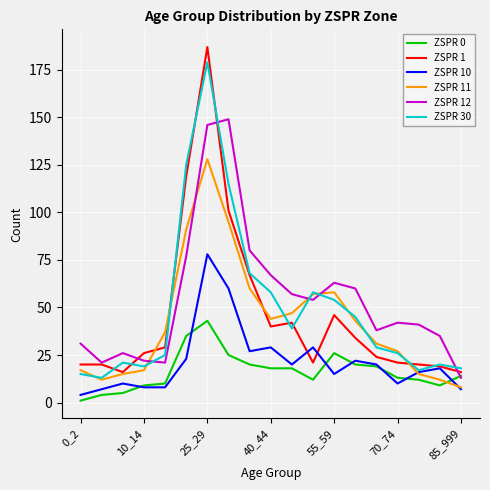

What are all the series names shown in the legend?

ZSPR 0, ZSPR 1, ZSPR 10, ZSPR 11, ZSPR 12, ZSPR 30